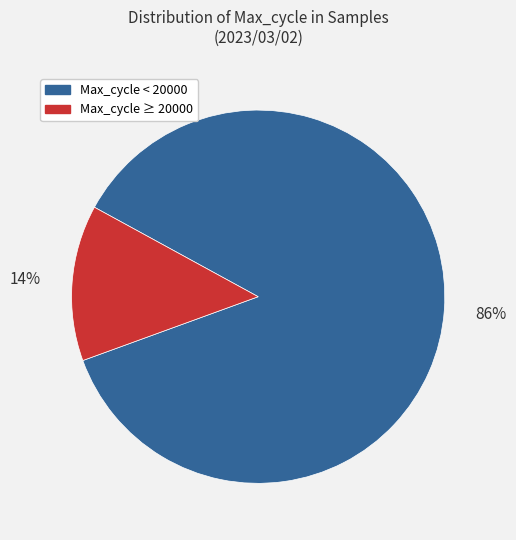

To the nearest percent, what is the combined percentage of Max_cycle < 20000 and Max_cycle ≥ 20000?

100%